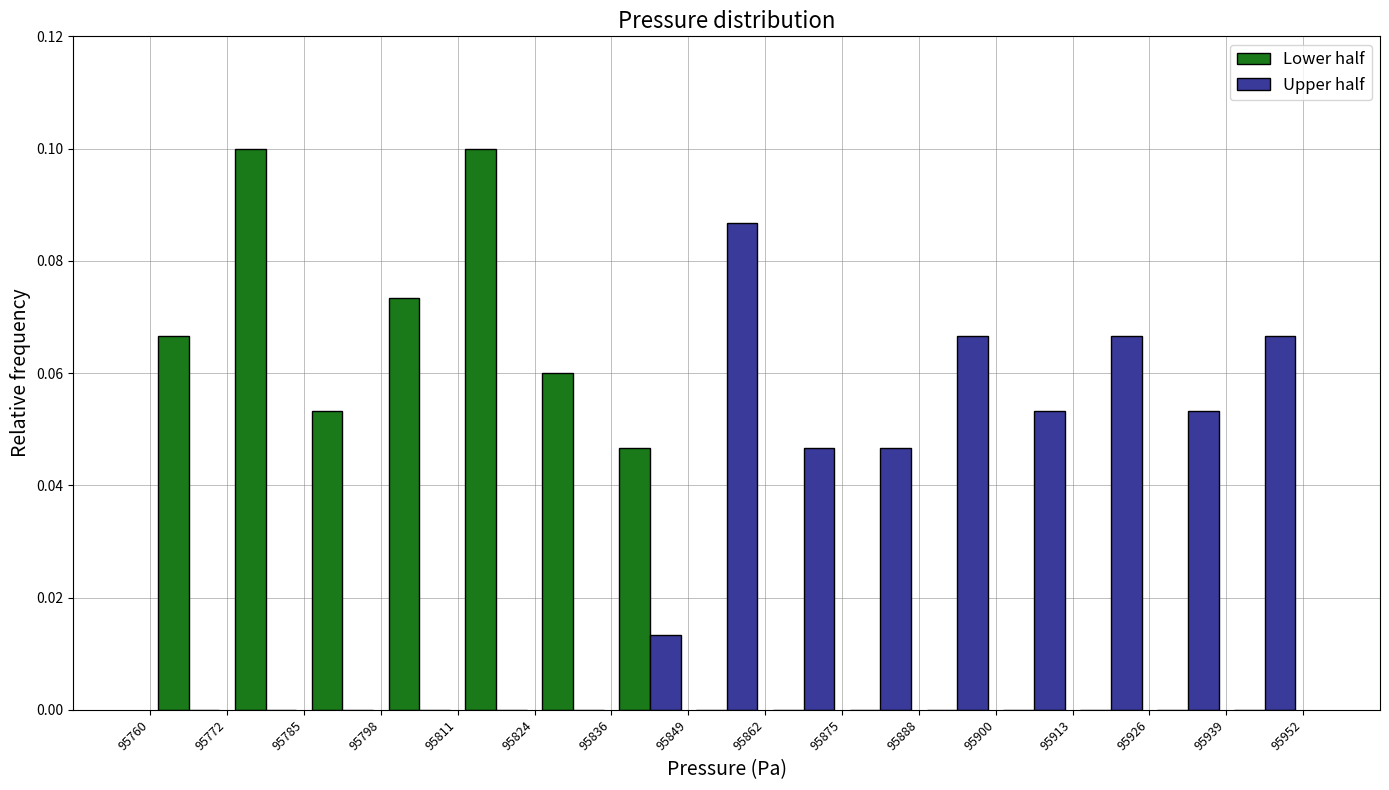

What is the height of the Lower half bar covering 95772 to 95785 on the x-axis? The values are not printed on the chart, so give them approximately, as read against the axis.

0.100